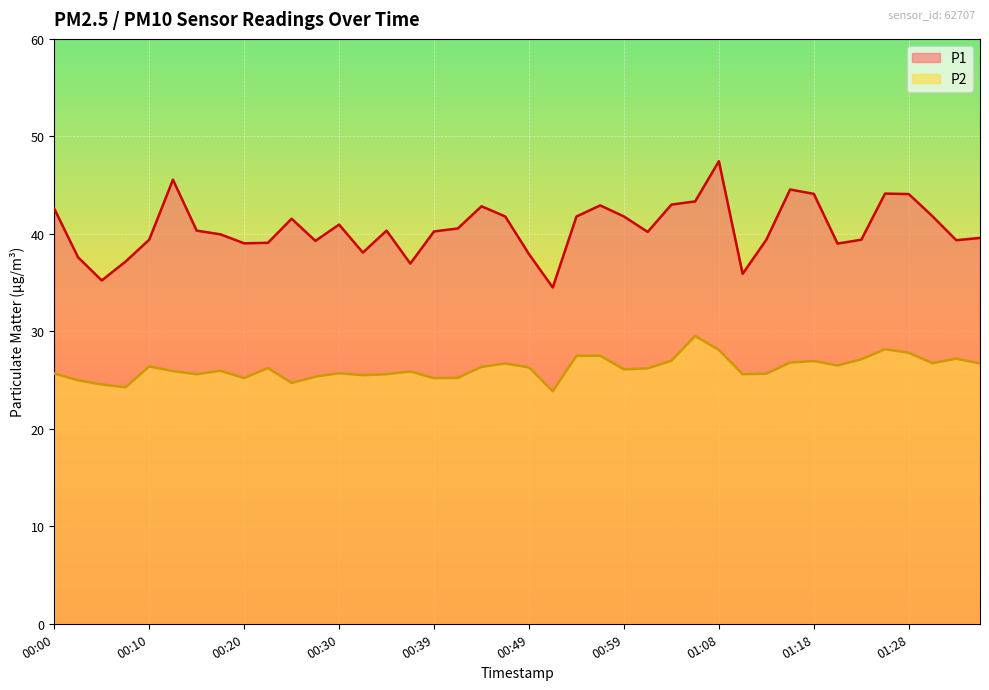

Reading right to left, what are all the values shown in this chart?

P1: 01:35=39.6	01:33=39.4	01:31=41.8	01:28=44.1	01:26=44.1	01:23=39.4	01:21=39.0	01:18=44.1	01:16=44.5	01:13=39.4	01:11=35.9	01:08=47.5	01:06=43.3	01:04=43.0	01:01=40.2	00:59=41.8	00:56=42.9	00:54=41.8	00:51=34.5	00:49=37.9	00:47=41.8	00:44=42.8	00:42=40.5	00:39=40.2	00:37=37.0	00:34=40.3	00:32=38.1	00:30=41.0	00:27=39.3	00:25=41.5	00:22=39.1	00:20=39.0	00:17=40.0	00:15=40.3	00:13=45.5	00:10=39.4	00:08=37.1	00:05=35.2	00:03=37.6	00:00=42.6
P2: 01:35=26.7	01:33=27.2	01:31=26.7	01:28=27.8	01:26=28.2	01:23=27.1	01:21=26.5	01:18=26.9	01:16=26.8	01:13=25.6	01:11=25.6	01:08=28.1	01:06=29.5	01:04=27.0	01:01=26.2	00:59=26.1	00:56=27.5	00:54=27.5	00:51=23.9	00:49=26.3	00:47=26.7	00:44=26.4	00:42=25.2	00:39=25.2	00:37=25.9	00:34=25.6	00:32=25.5	00:30=25.7	00:27=25.4	00:25=24.7	00:22=26.2	00:20=25.2	00:17=25.9	00:15=25.6	00:13=25.9	00:10=26.4	00:08=24.2	00:05=24.6	00:03=25.0	00:00=25.7